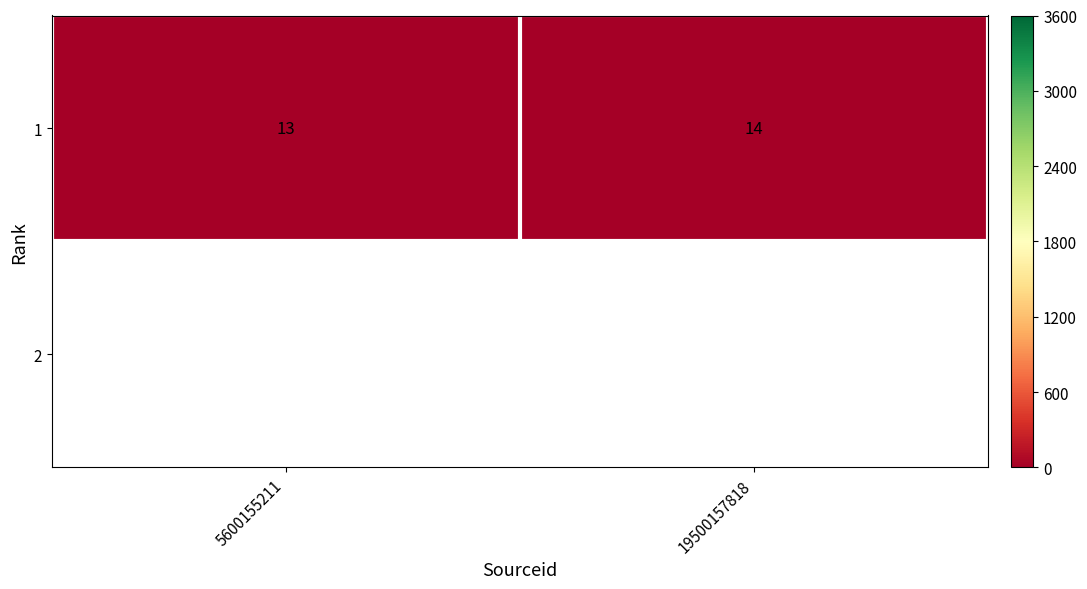

True or false: the data shows 24 at 19500157818.

False